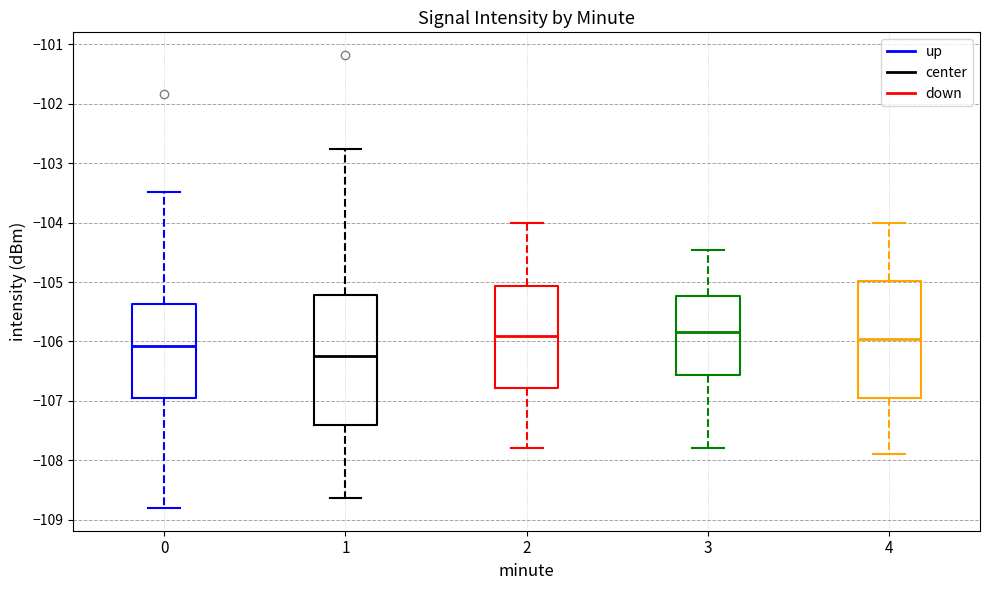

Reading left to right, read every box against the y-axis: the position of its median line, the range the box covers, and the ends of its whiskers. The values are not printed on the chart, so give them approximately, as read against the axis.

0: median -106.1, box -107.0 to -105.4, whiskers -108.8 to -103.5
1: median -106.2, box -107.4 to -105.2, whiskers -108.6 to -102.8
2: median -105.9, box -106.8 to -105.1, whiskers -107.8 to -104.0
3: median -105.8, box -106.6 to -105.2, whiskers -107.8 to -104.5
4: median -106.0, box -107.0 to -105.0, whiskers -107.9 to -104.0